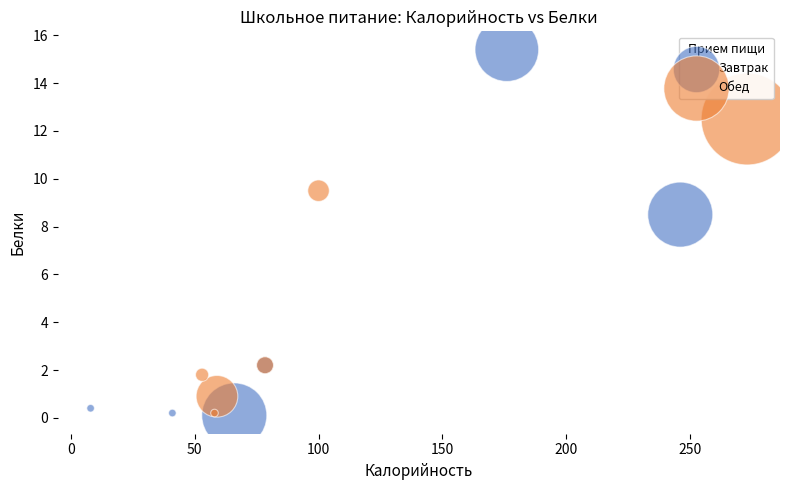

Which series has the widest spread of Y values?

Завтрак